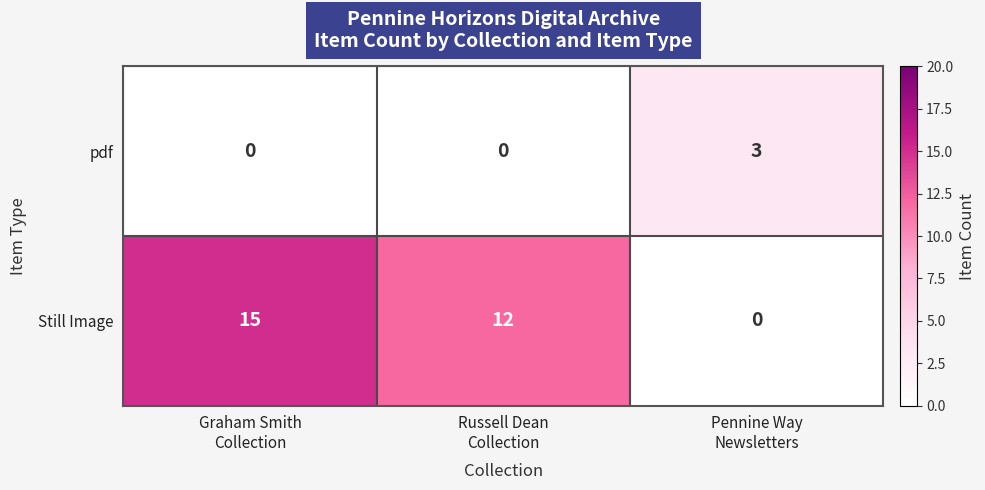

Reading left to right, extract all data points from this chart.

pdf: 0	0	3
Still Image: 15	12	0